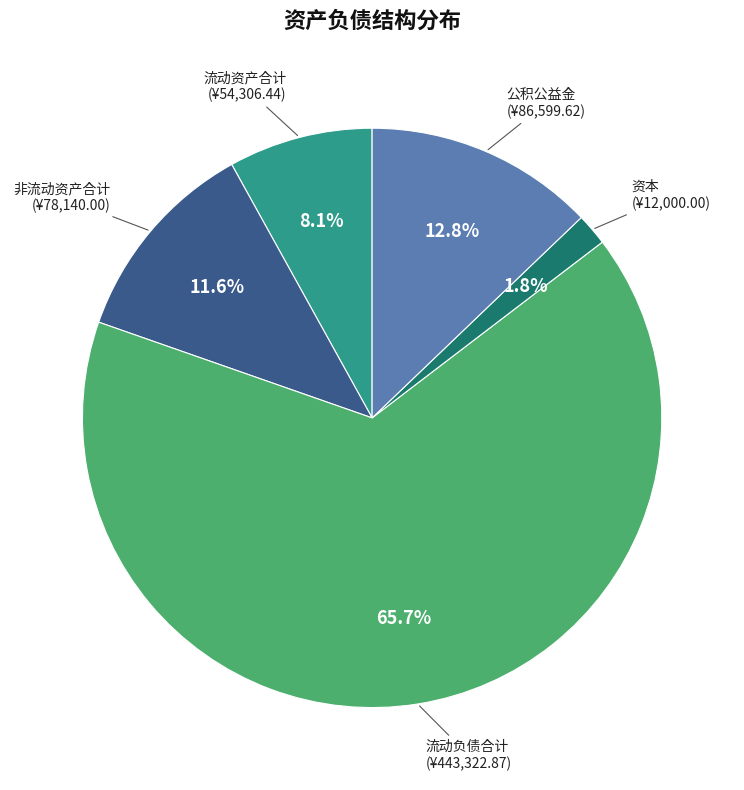

Is there any slice that represents more than half of the pie?

Yes